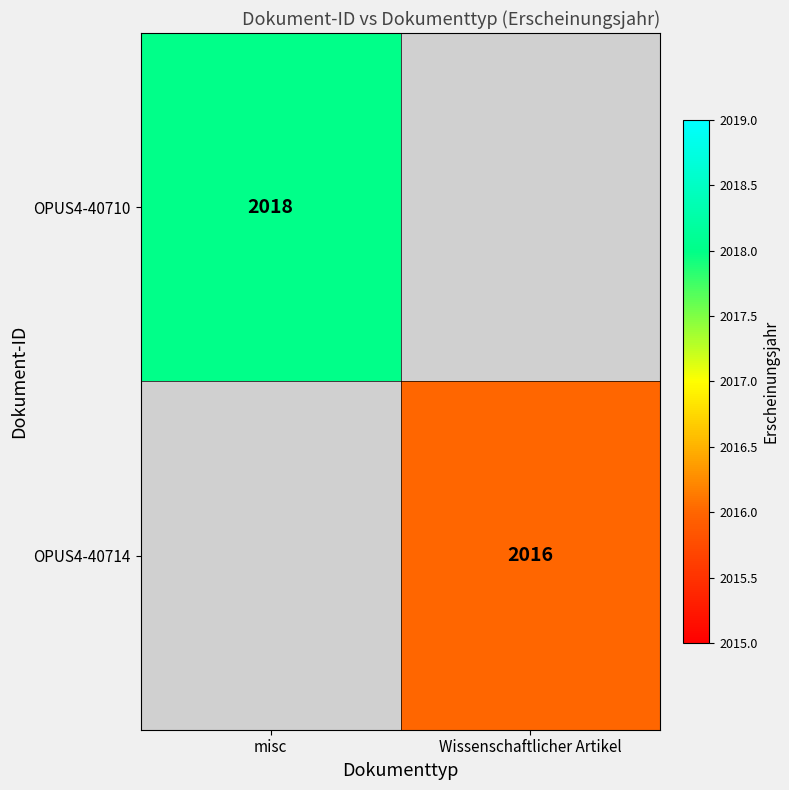

The value of OPUS4-40714 at Wissenschaftlicher Artikel is 2016. True or false?

True